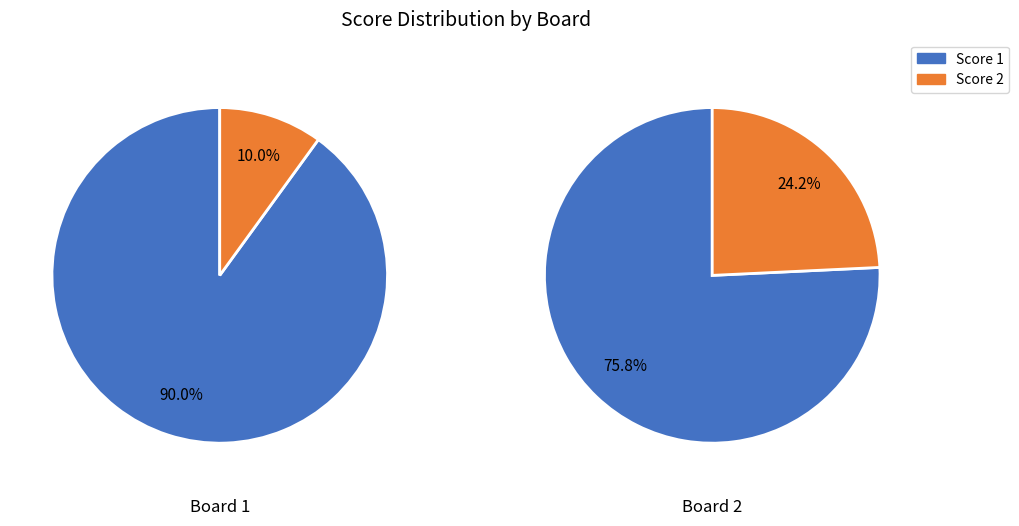

Rank the series at 2 from highest to lowest value.

Score 1, Score 2